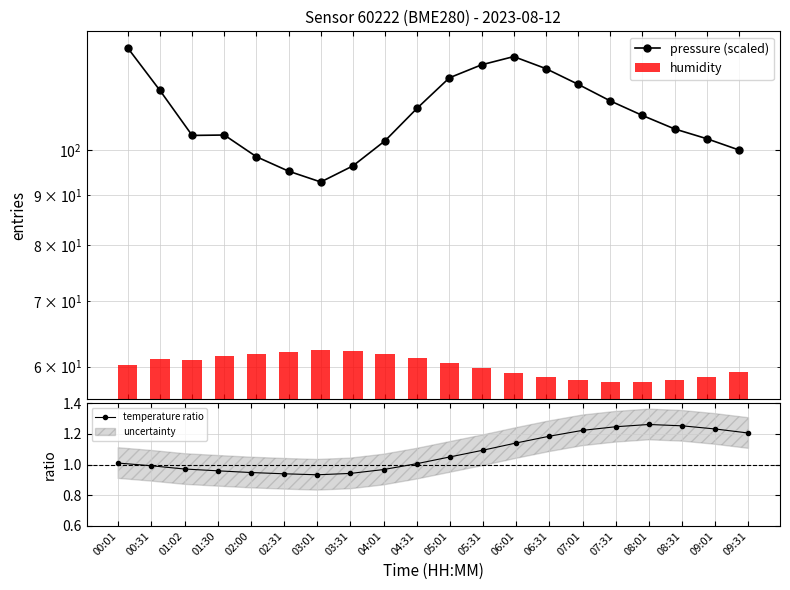

True or false: temperature ratio has more than 0 points higher than both neighbors.

True